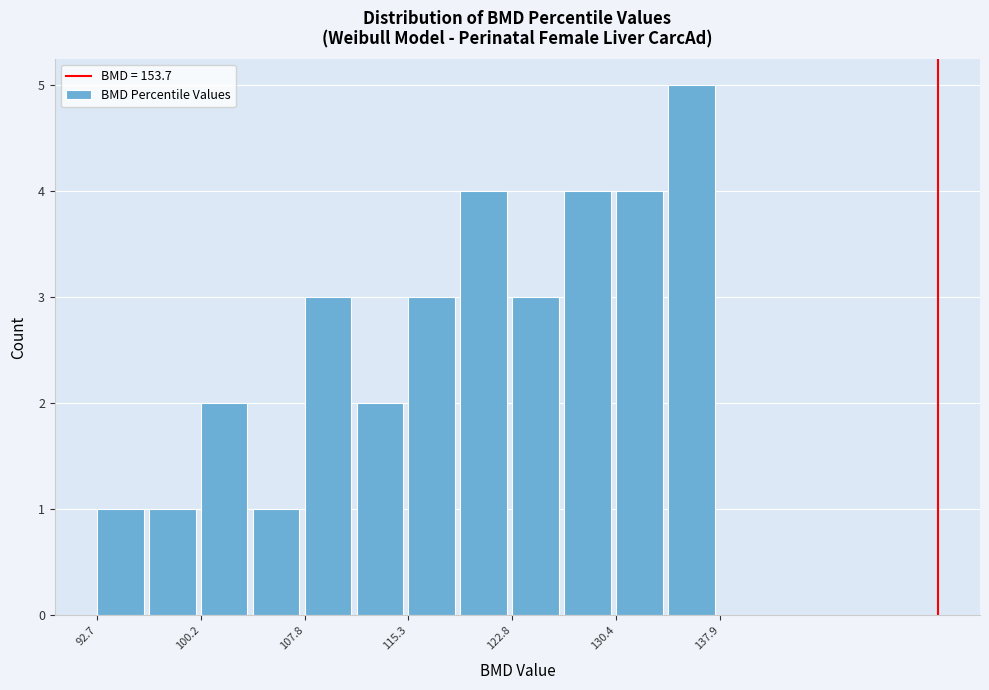

Around what value on the x-axis is the tallest bar? Give the approximate position of its centre, as read against the axis.

136